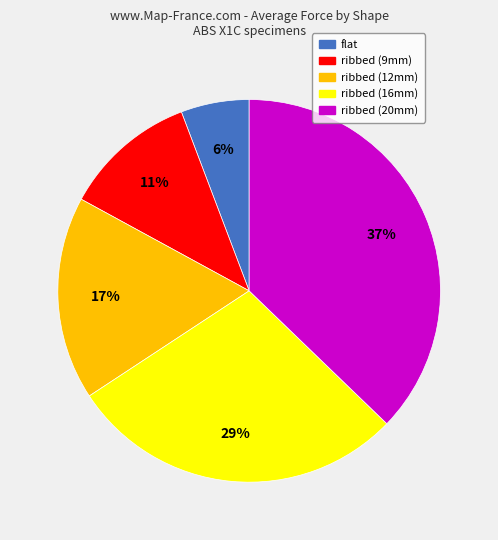

To the nearest percent, what is the difference between the largest and smallest slice percentages?

31%